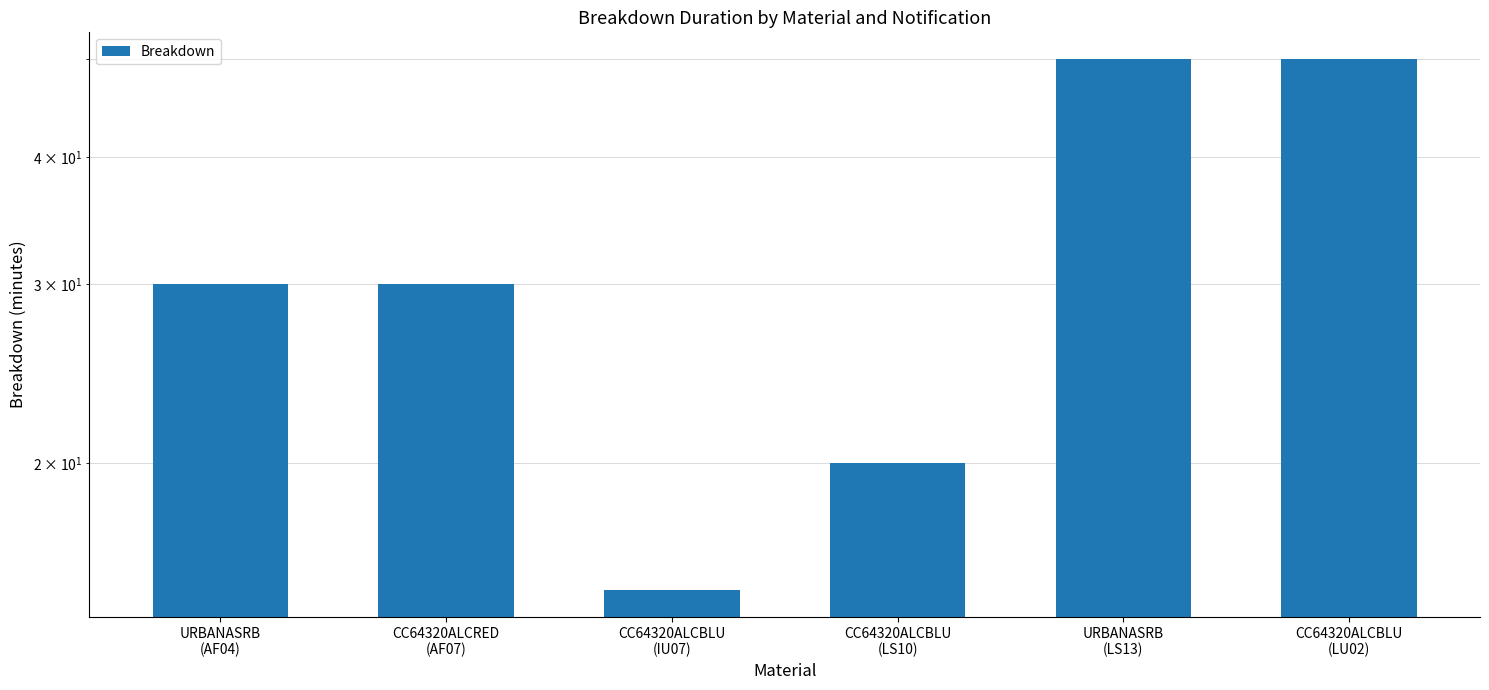

What position from the right is CC64320ALCBLU
(LS10)?

3